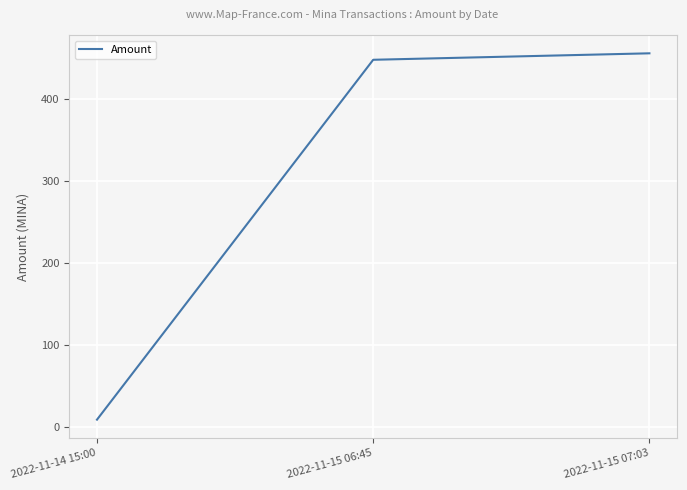

What is the difference between the maximum and minimum values?

446.9